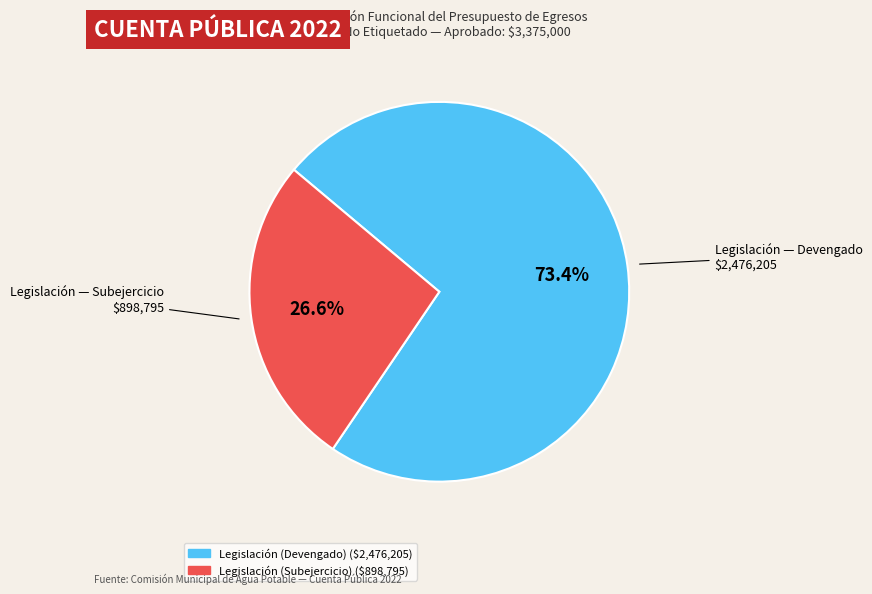

Is there any slice that represents more than half of the pie?

Yes